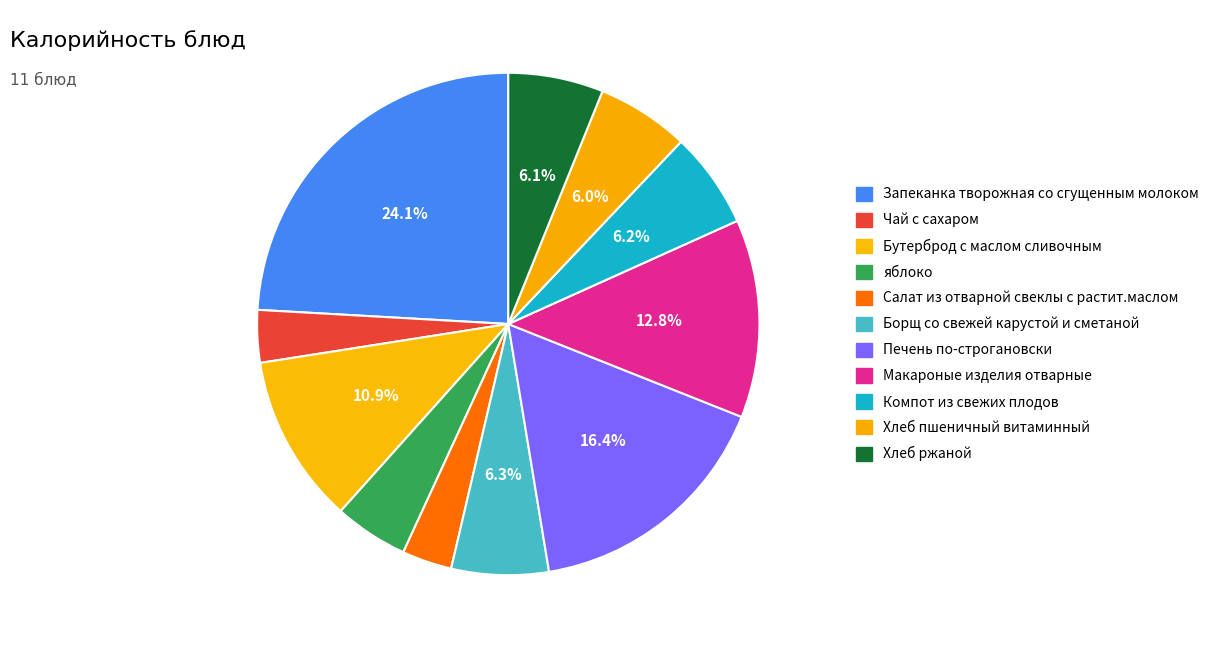

To the nearest percent, what is the combined percentage of Запеканка творожная со сгущенным молоком and Макароные изделия отварные?

37%